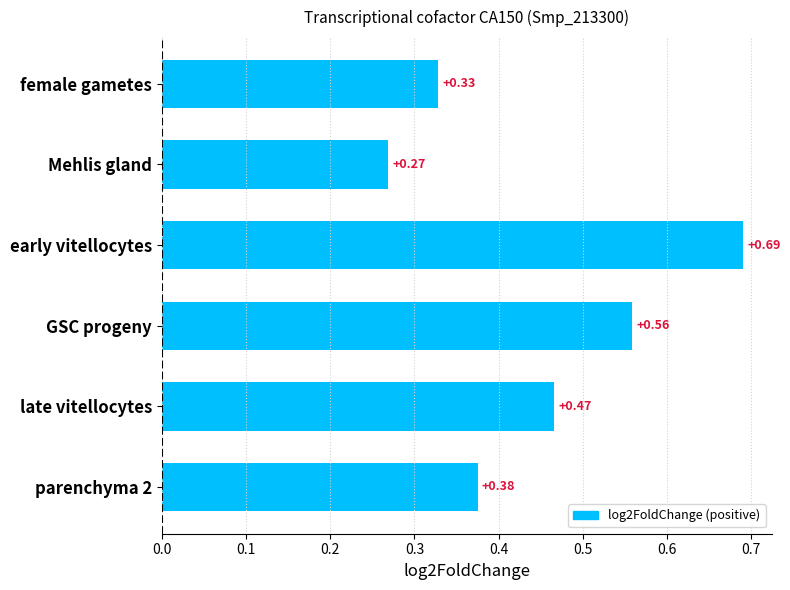

Between early vitellocytes and parenchyma 2, which is larger?

early vitellocytes